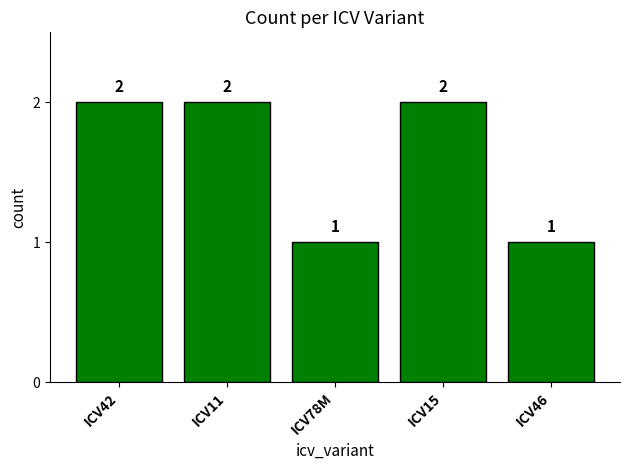

What is the label of the 5th bar from the right?

ICV42